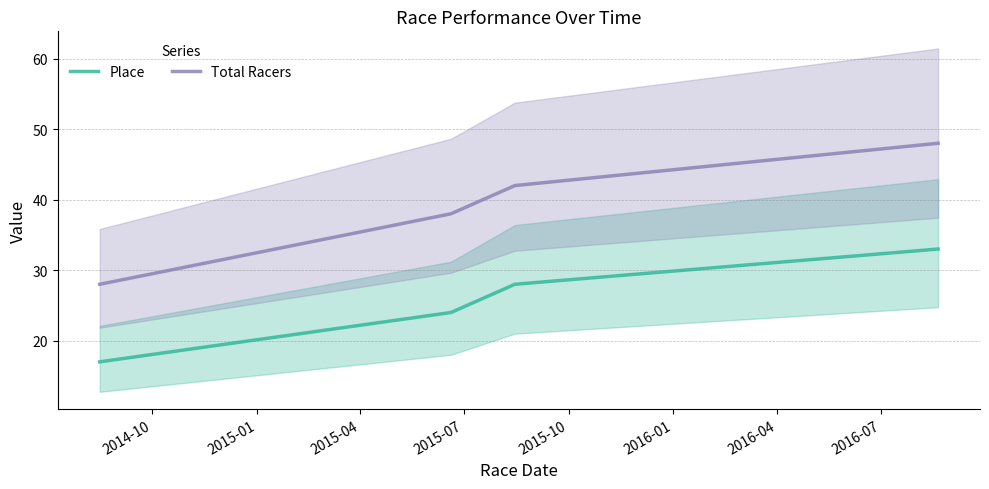

True or false: Place and Total Racers intersect in this chart.

False